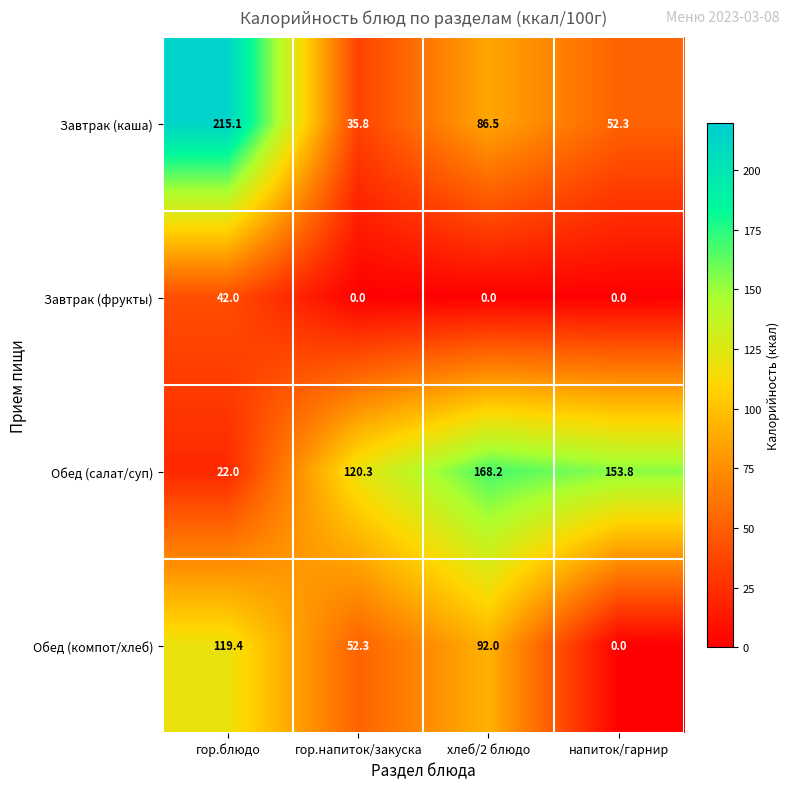

What is the total value across all series at гор.блюдо?

398.5